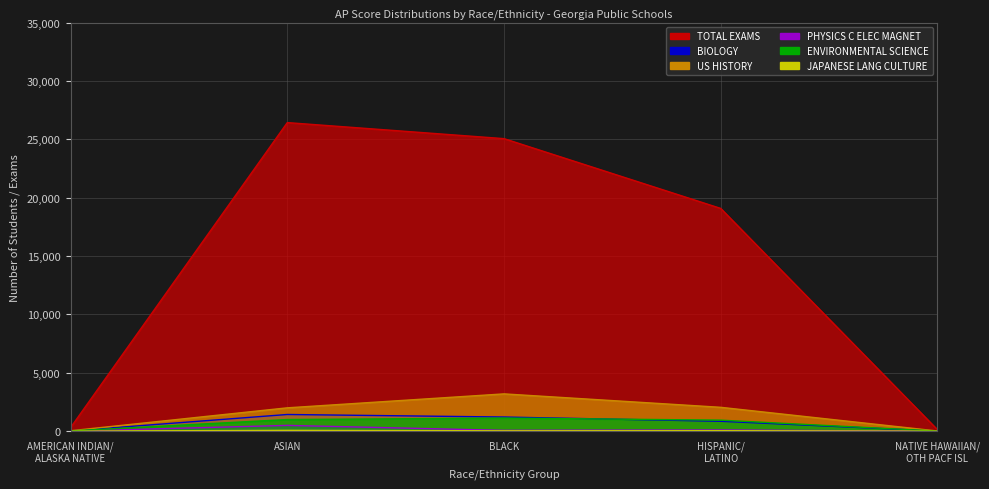

What is the maximum value for BIOLOGY?

1425